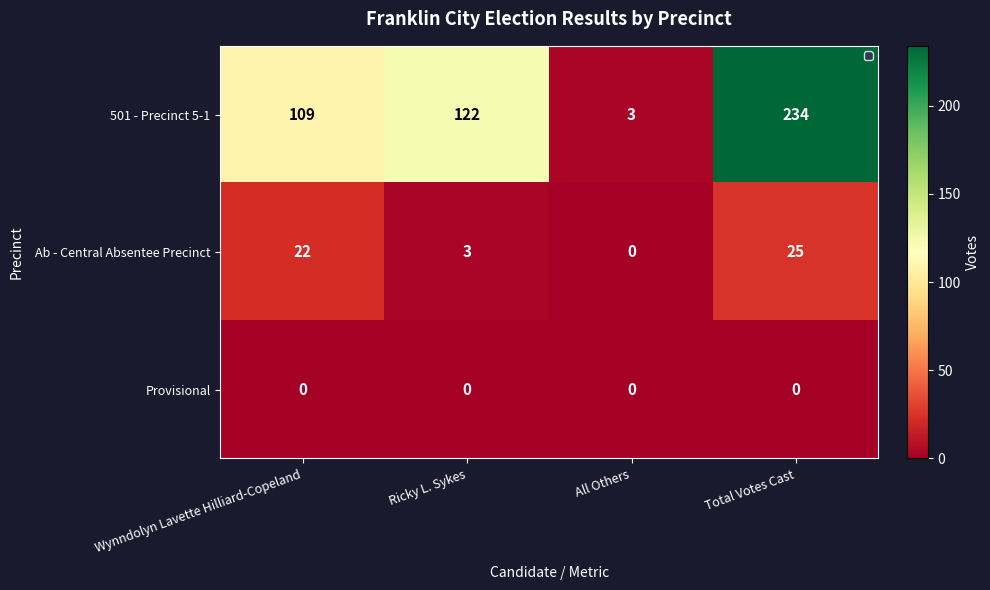

List the series in order of their peak value, lowest first.

Provisional, Ab - Central Absentee Precinct, 501 - Precinct 5-1